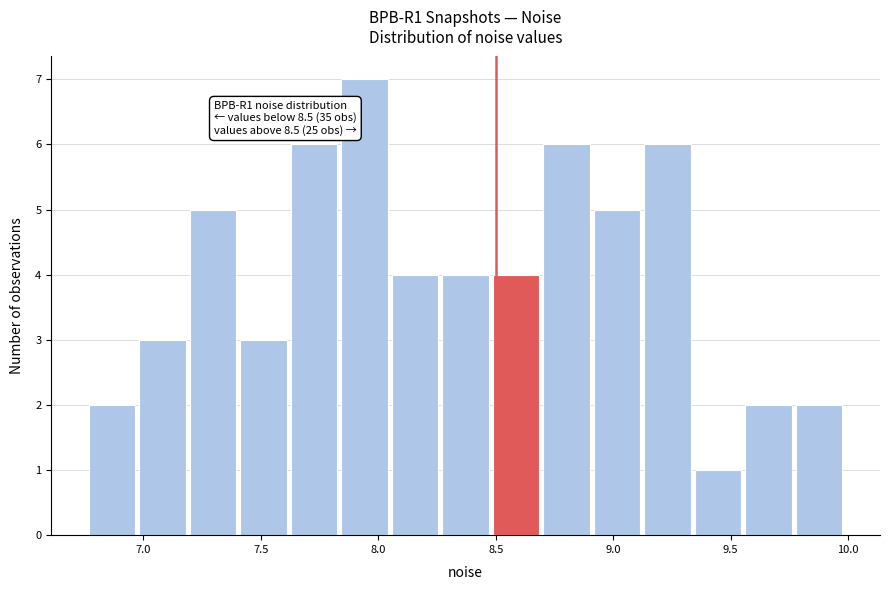

Over which range of the x-axis is the bar tallest?

7.85 to 8.05